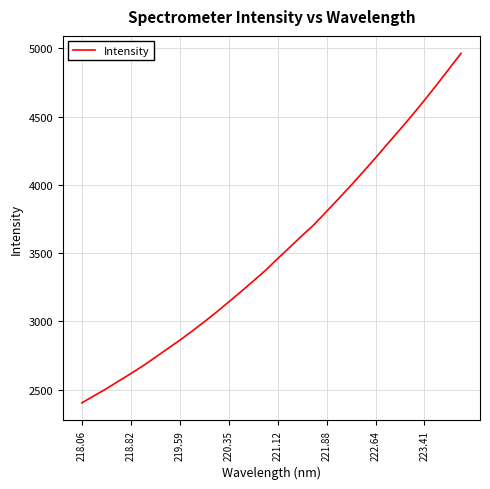

What is the maximum value shown in the chart?

4964.3